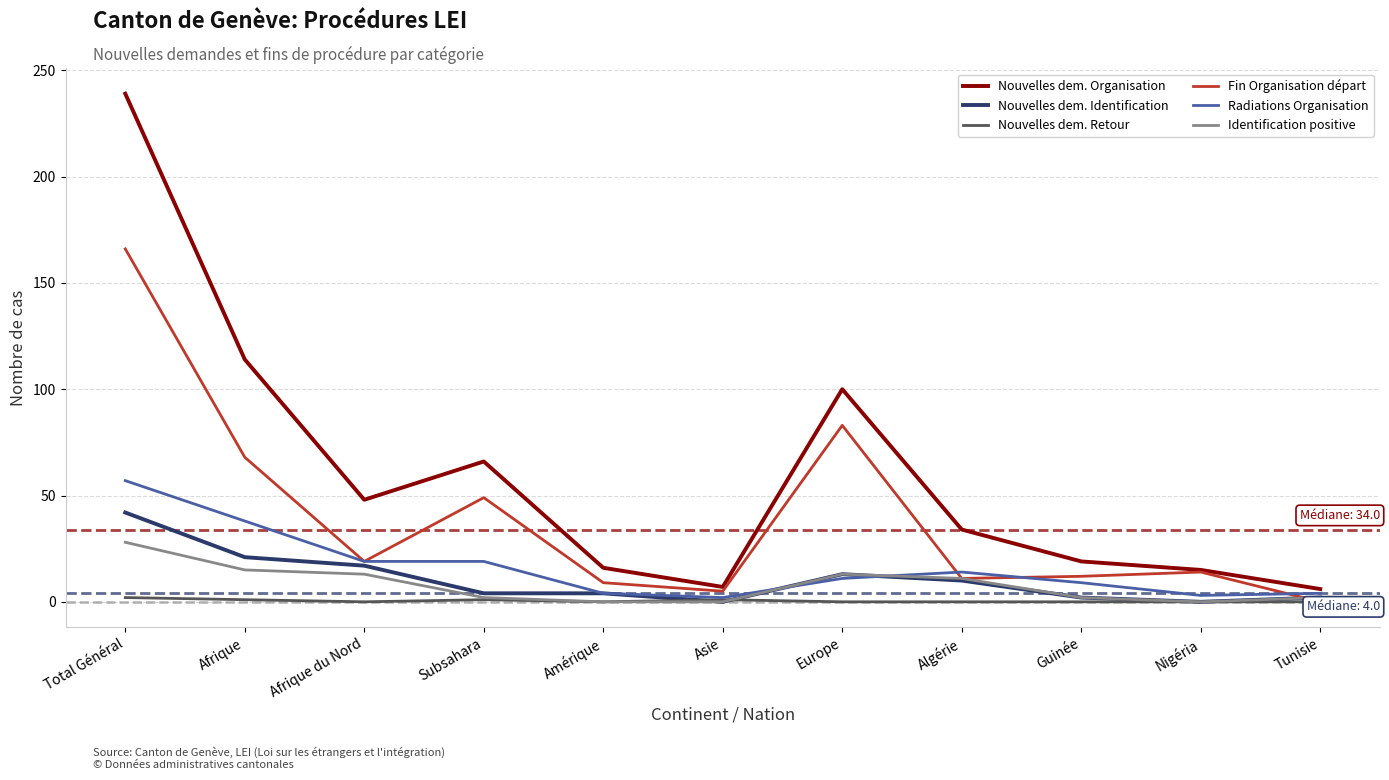

How many lines are shown in the chart?

6